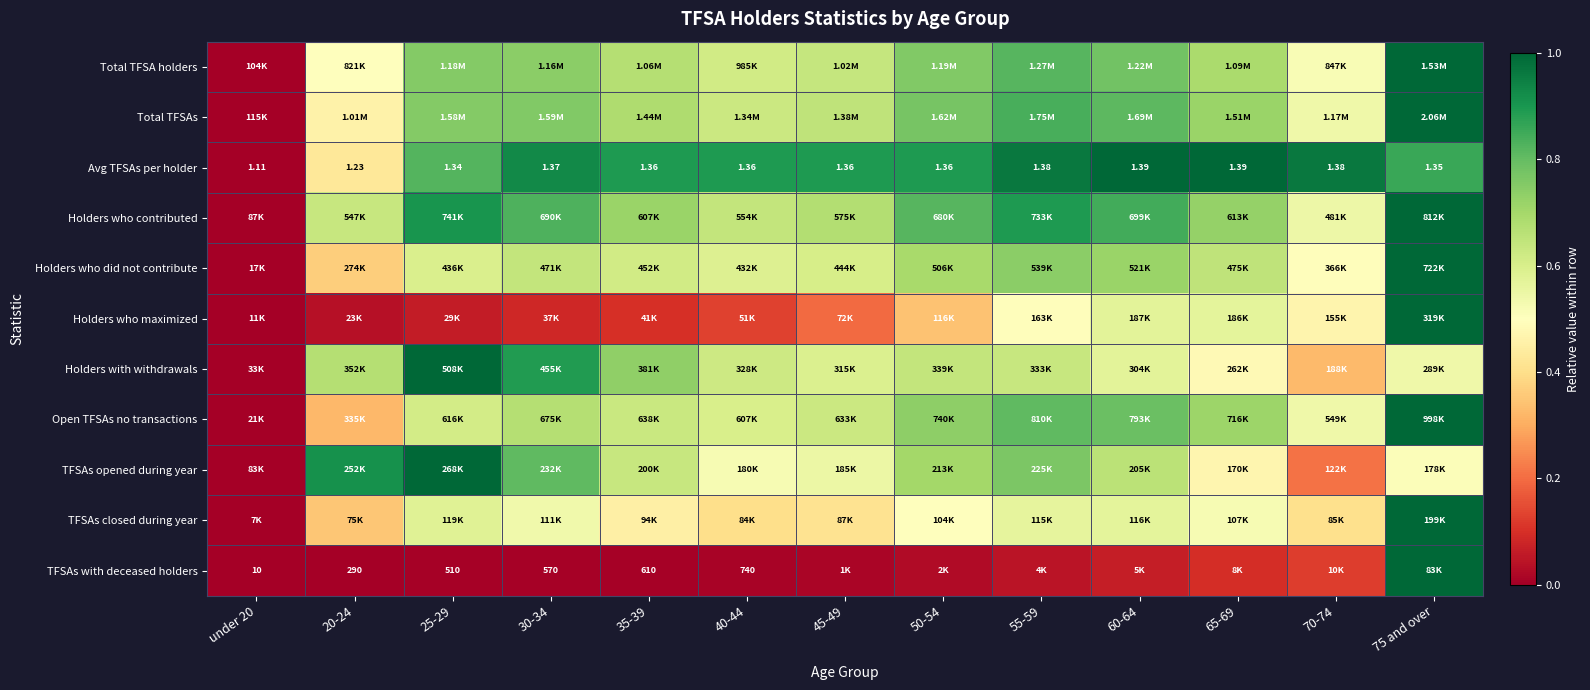

Is the value of Holders who did not contribute at 50-54 greater than the value of Holders who contributed at 75 and over?

No